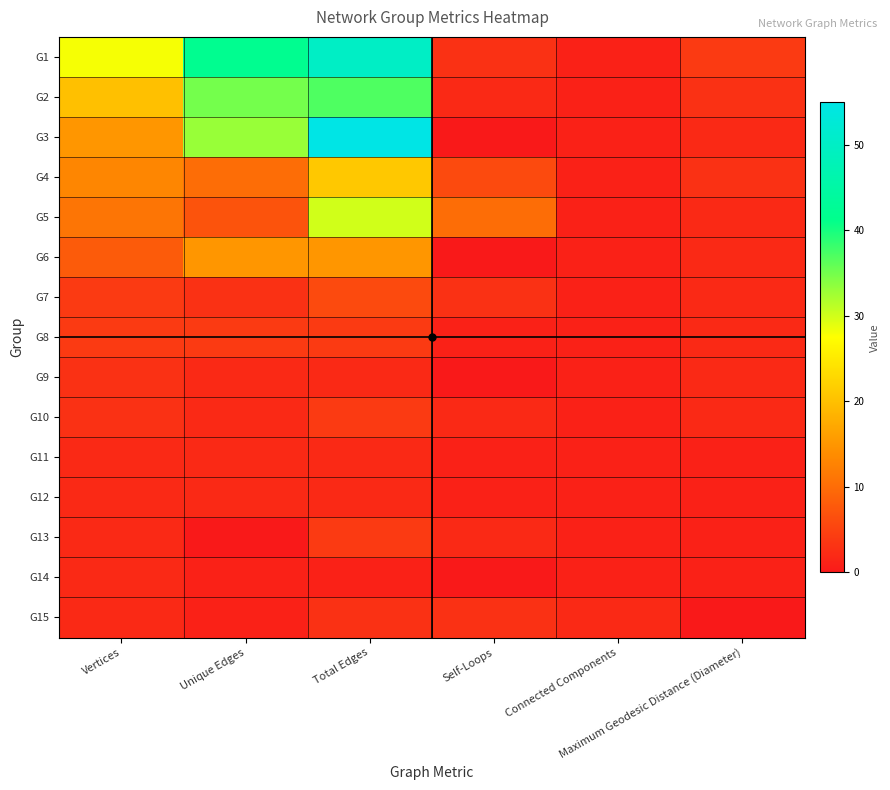

Which series has the largest total across all categories?

G1